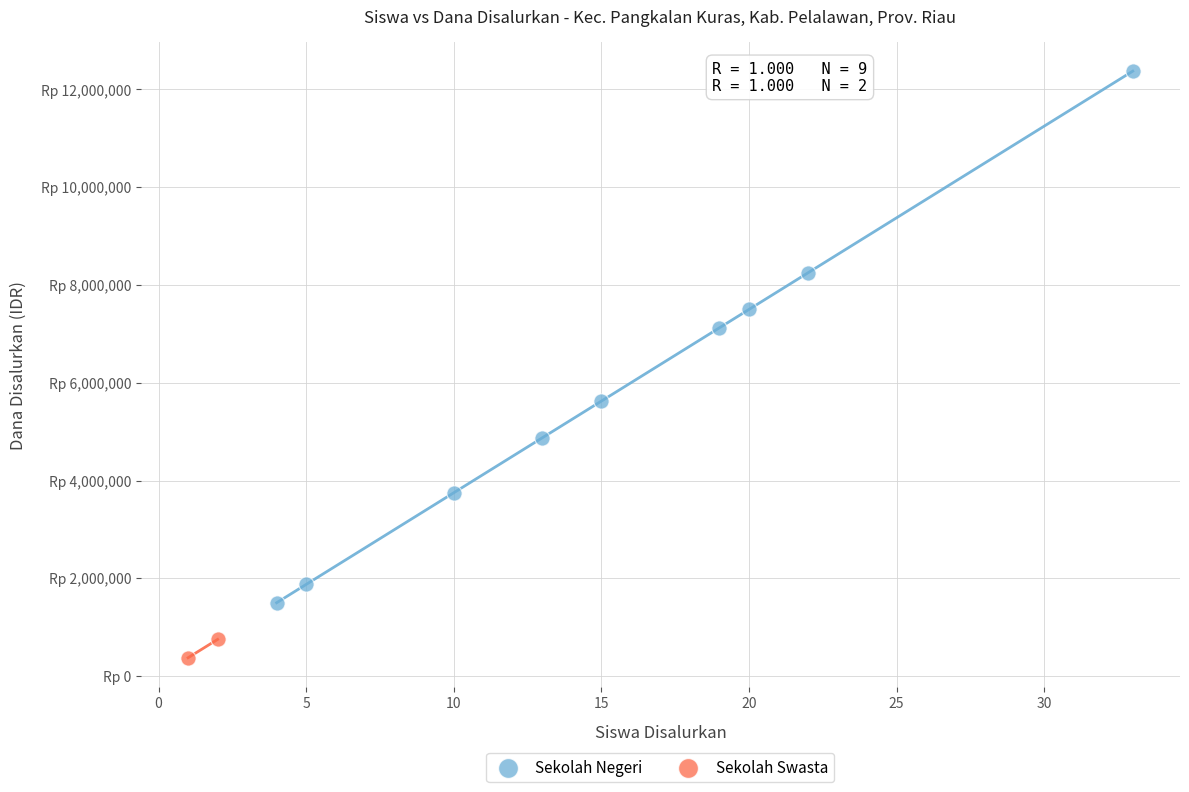

Which series reaches the maximum Y coordinate?

Sekolah Negeri